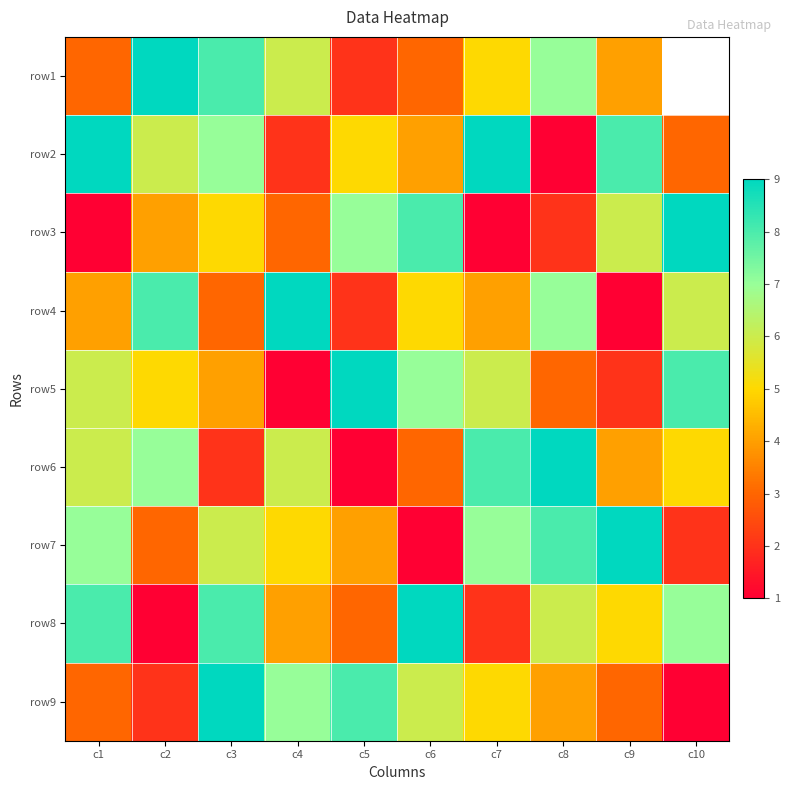

At which category does the chart reach its minimum across all series?

c8